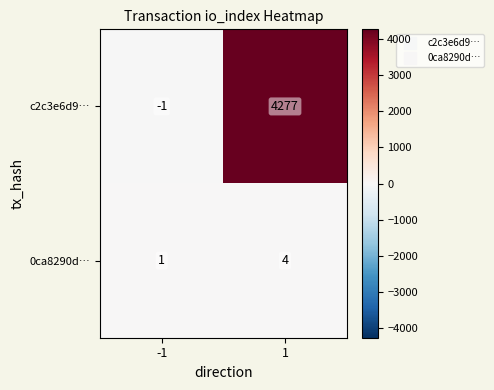

What is the total value across all series at 1?

4281